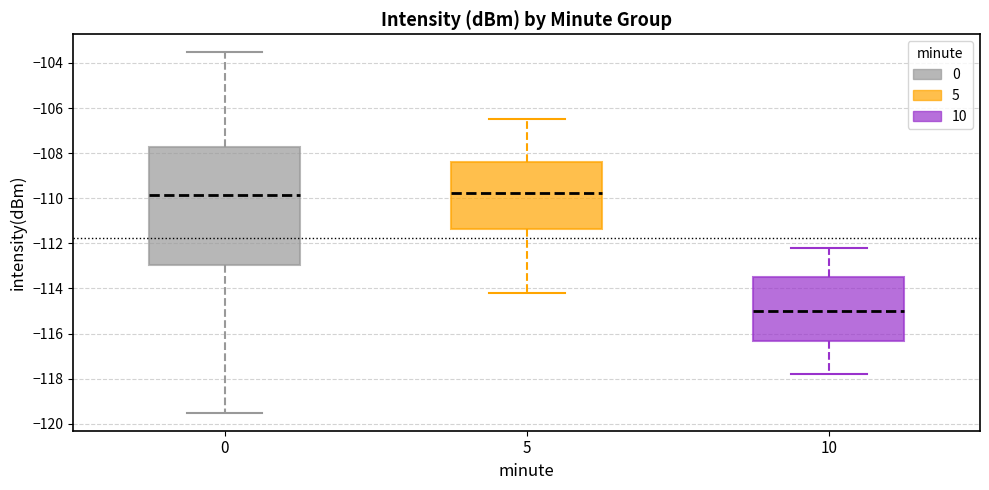

Reading left to right, transcribe this box plot: for each box, give where its median line is, the range the box spans, and where its two whiskers end, as read against the y-axis. The values are not printed on the chart, so give them approximately, as read against the axis.

0: median -109.8, box -113.0 to -107.8, whiskers -119.6 to -103.6
5: median -109.8, box -111.4 to -108.4, whiskers -114.2 to -106.4
10: median -115.0, box -116.4 to -113.4, whiskers -117.8 to -112.2